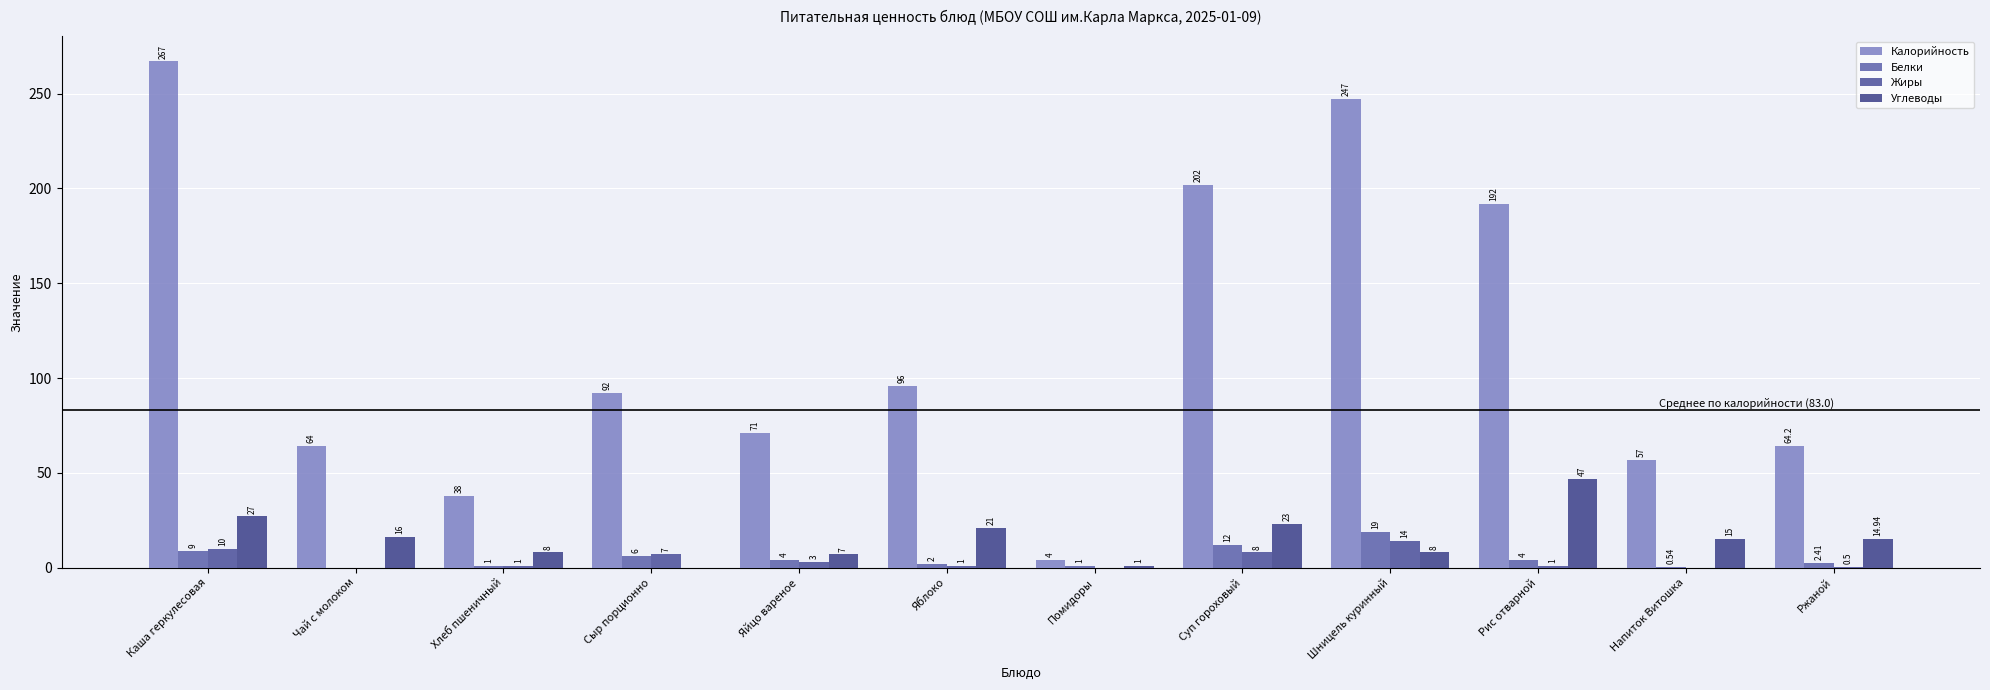

Are the bars grouped side by side (vs. stacked)?

Yes